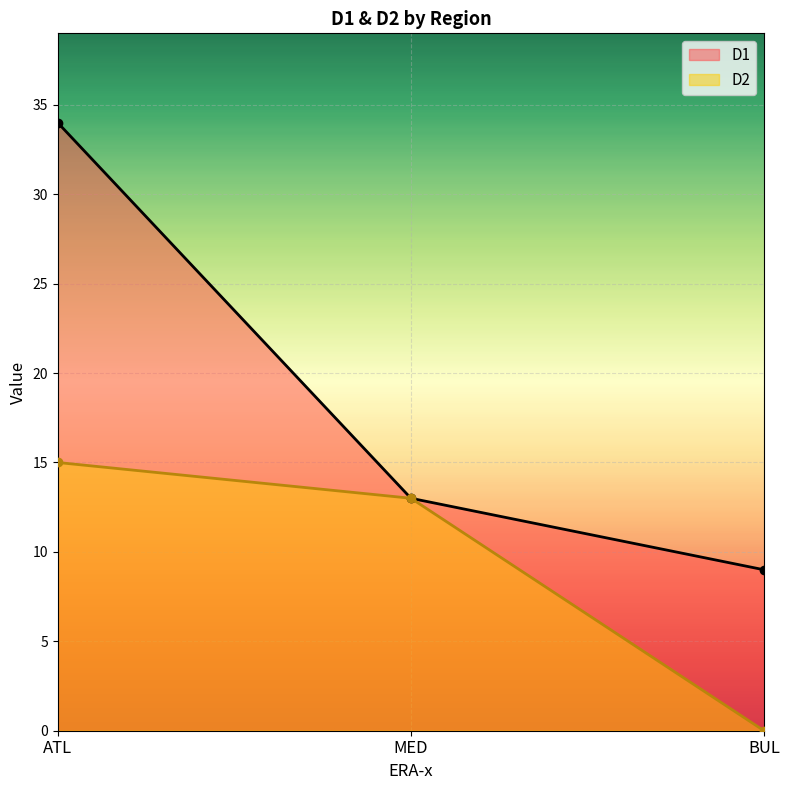

How many lines are shown in the chart?

2